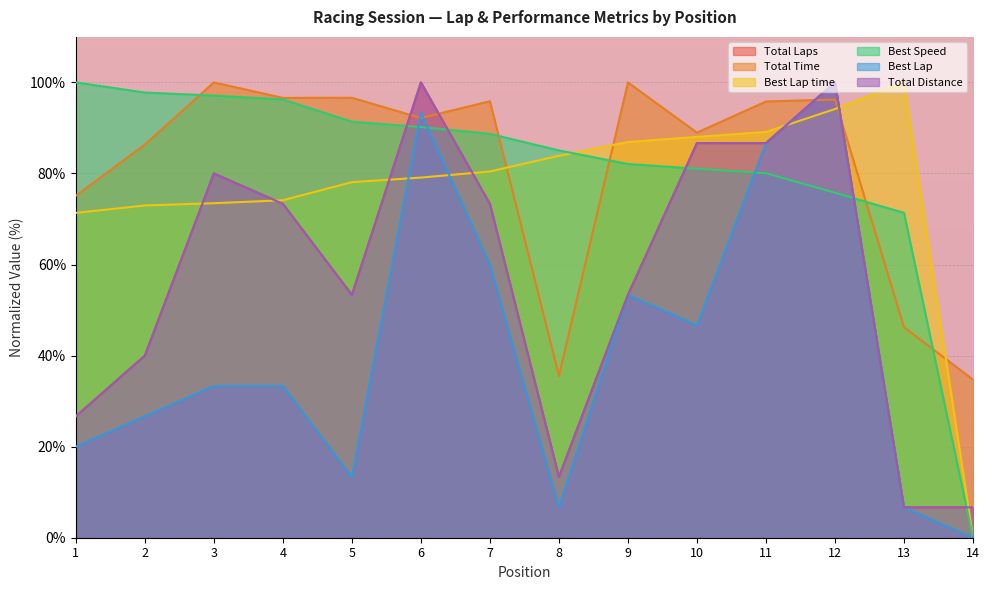

Which series has the largest total across all categories?

Total Time